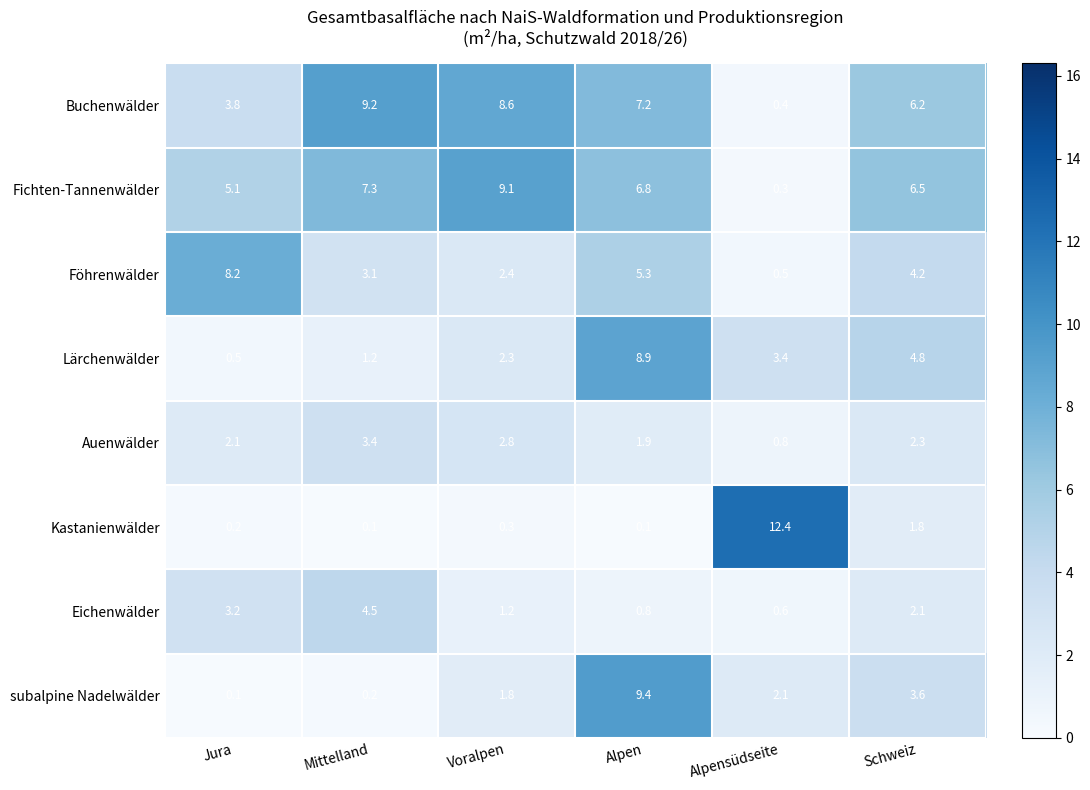

What is the highest value of the Lärchenwälder series?

8.9